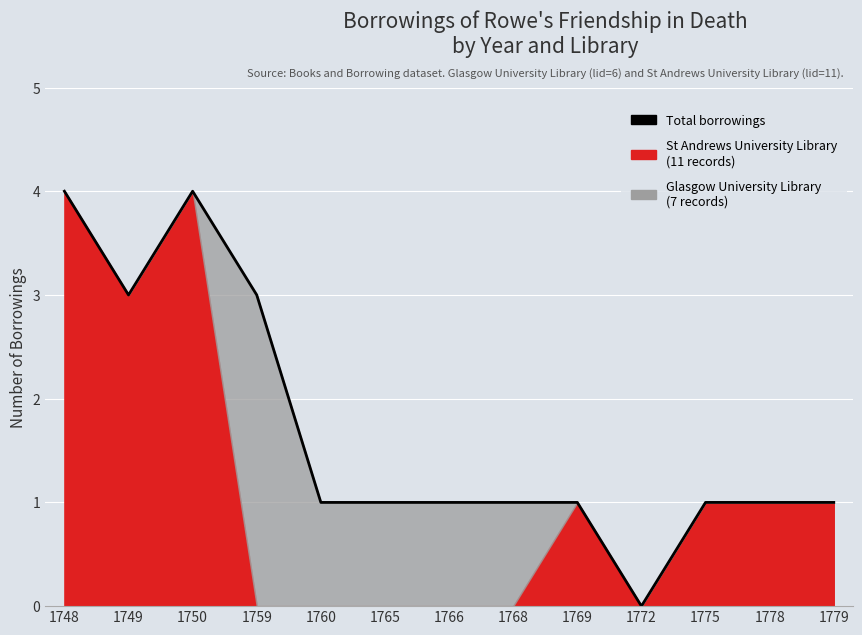

Is it true that the value at 1765 is 1?

True